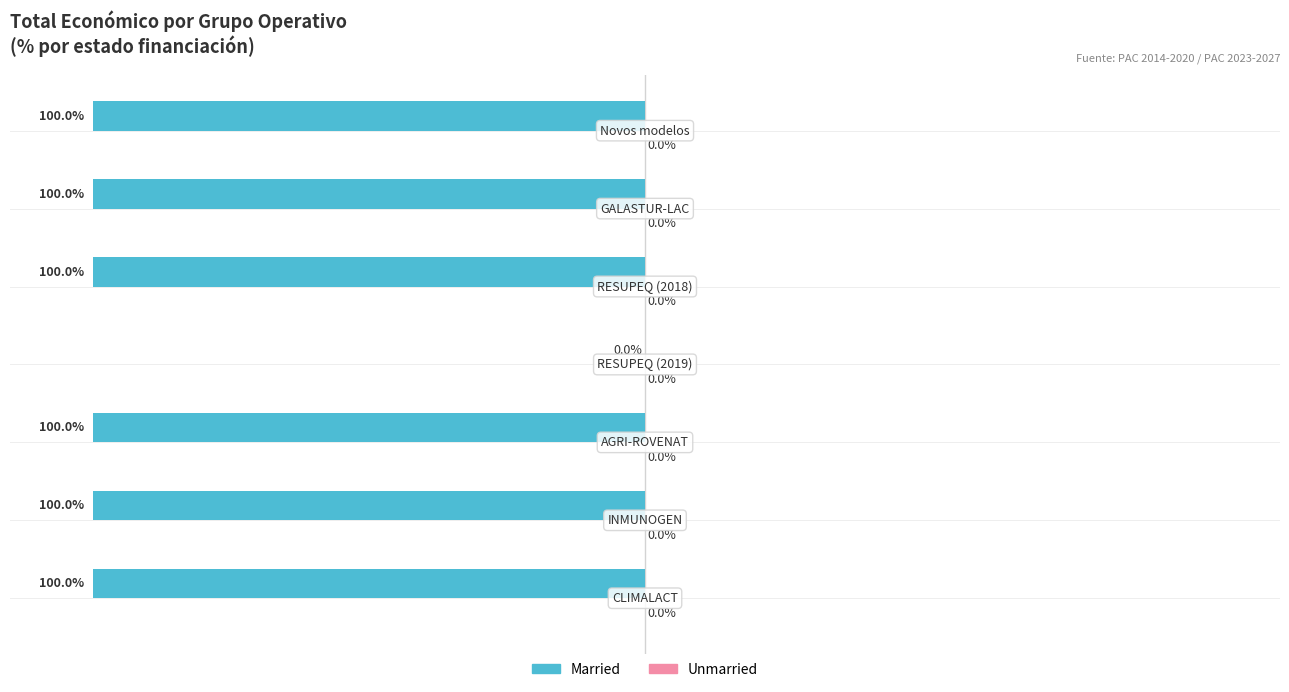

Are the bars horizontal?

Yes